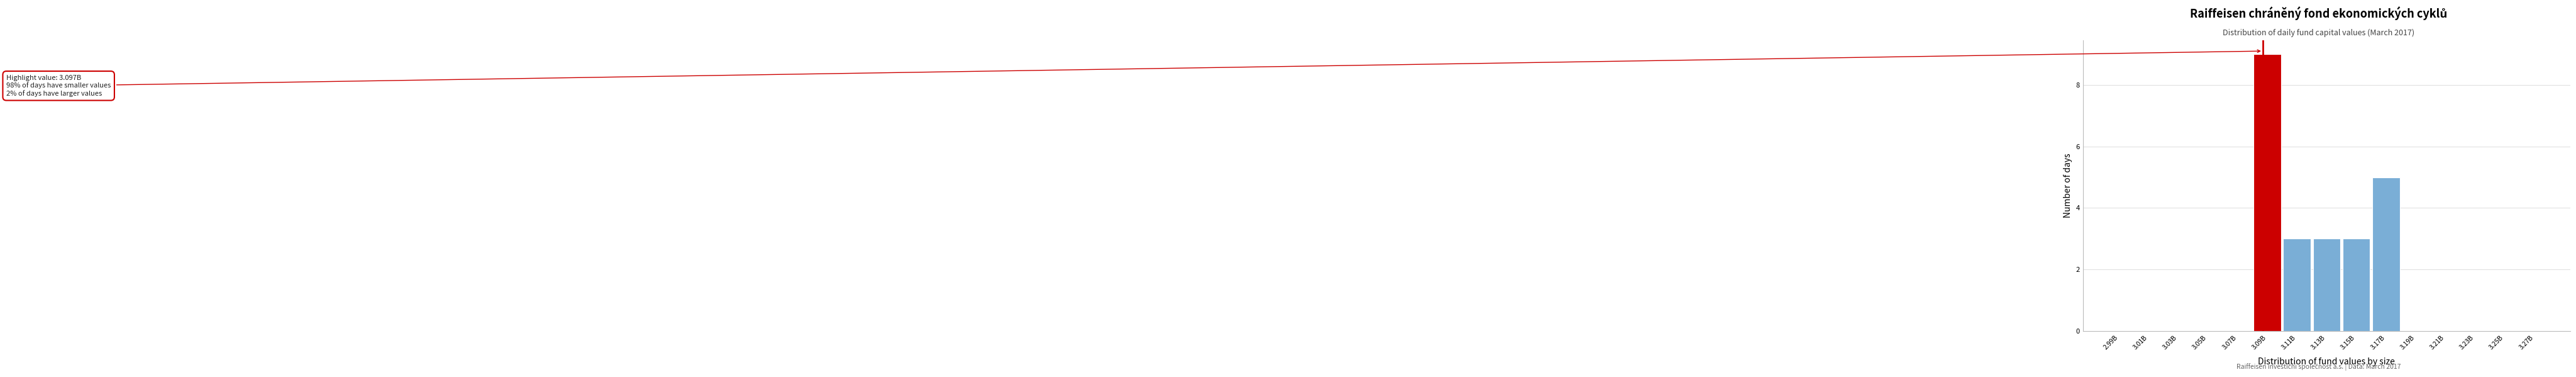

Reading right to left, list all the values displayed in this chart.

3.27B=0	3.25B=0	3.23B=0	3.21B=0	3.19B=0	3.17B=5	3.15B=3	3.13B=3	3.11B=3	3.09B=9	3.07B=0	3.05B=0	3.03B=0	3.01B=0	2.99B=0